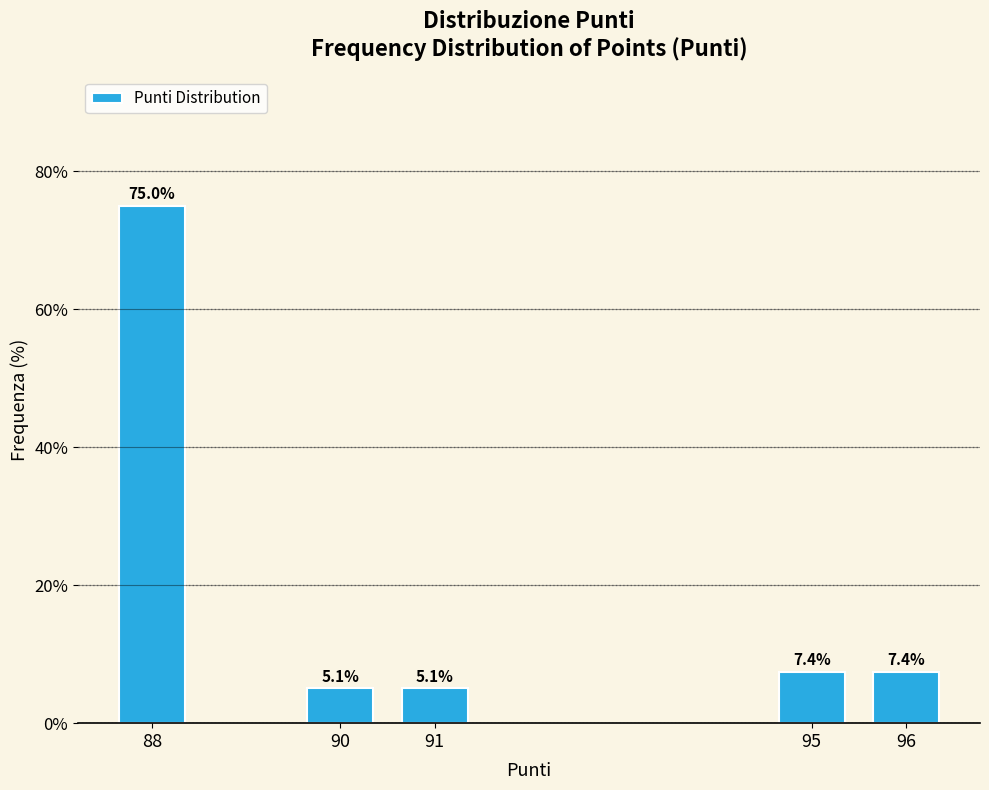

Reading left to right, what are all the values shown in this chart?

75.0	5.1	5.1	7.4	7.4